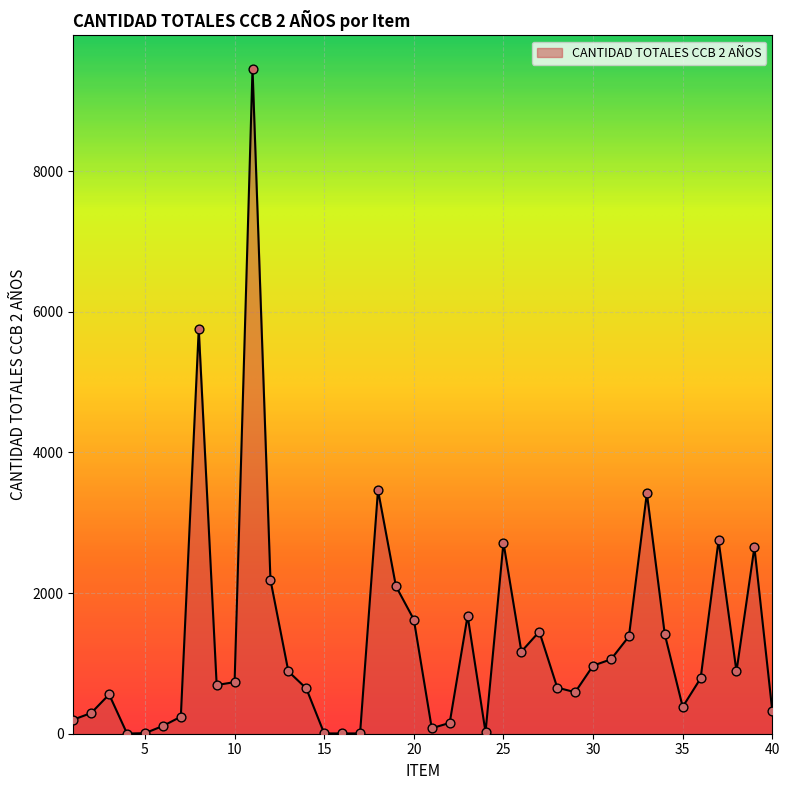

What is the difference between the maximum and minimum values?

9456.0